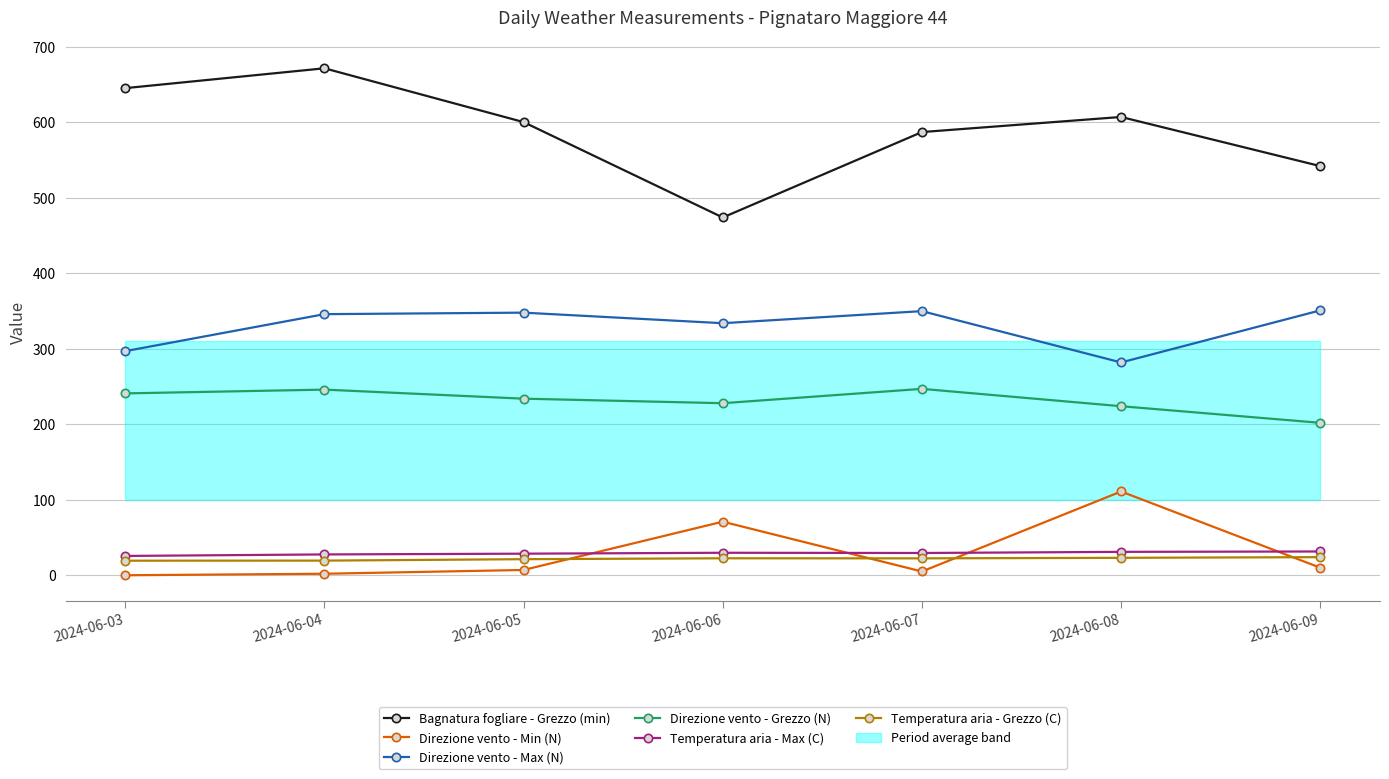

What is the difference between the second highest and second lowest values in the Direzione vento - Grezzo (N) series?

22.0